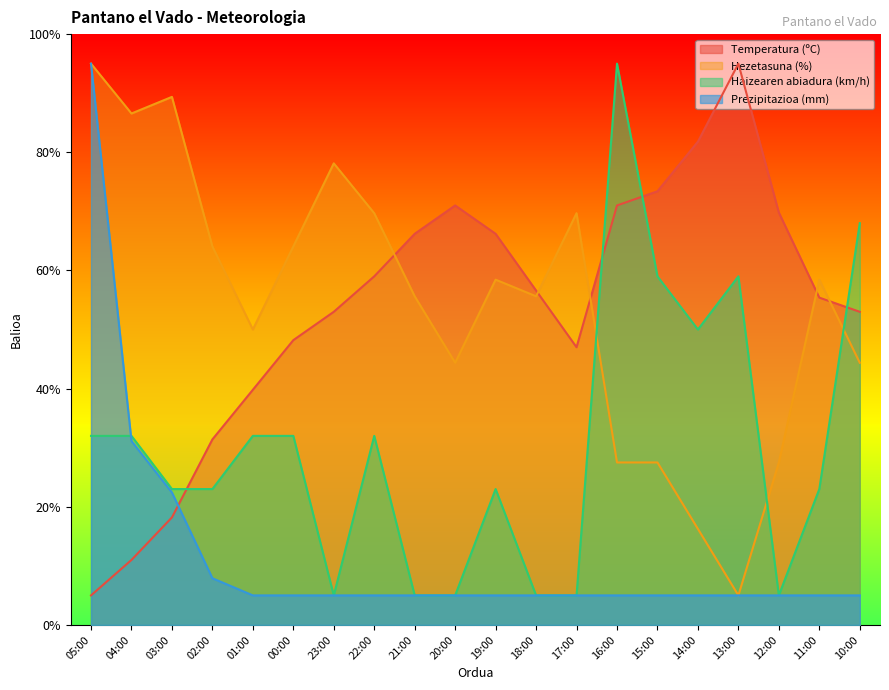

True or false: Haizearen abiadura (km/h) has more than 0 interior local peaks.

True